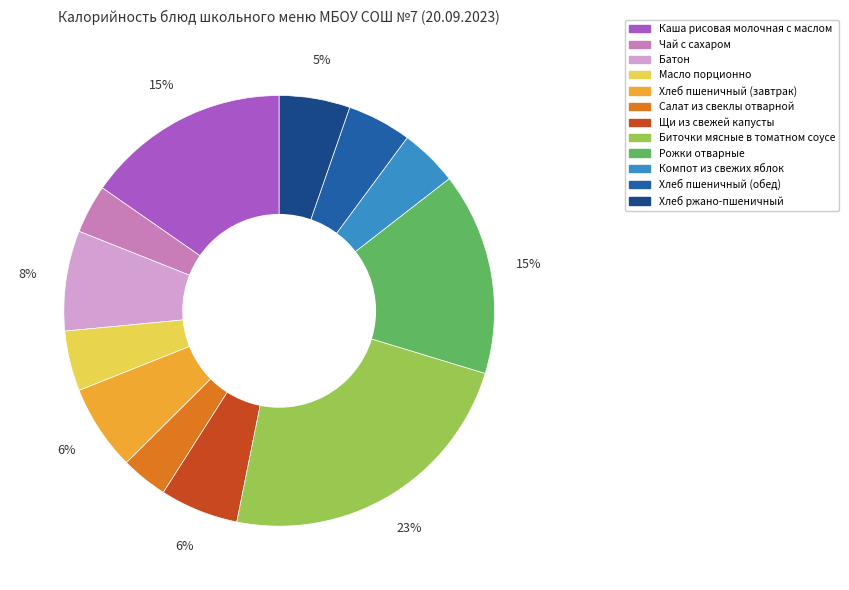

To the nearest percent, what portion does Щи из свежей капусты represent?

6%